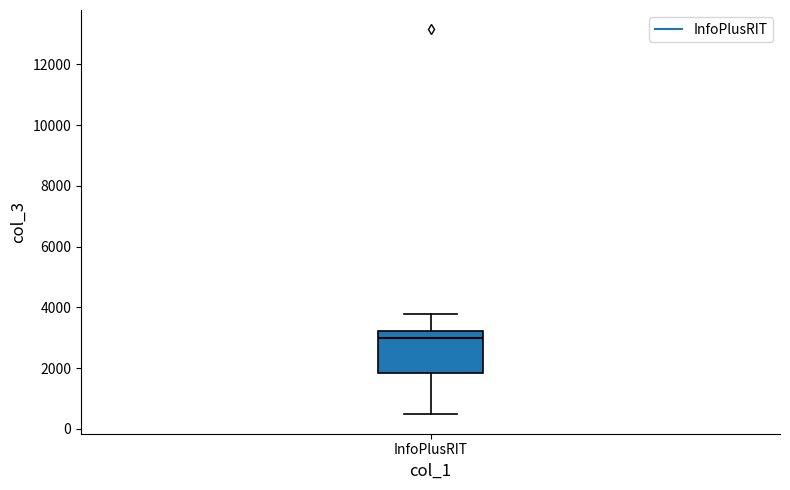

Read this box plot against the y-axis: the position of the median line, the range covered by the box, and the ends of both whiskers. The values are not printed on the chart, so give them approximately, as read against the axis.

median 3000, box 1800 to 3200, whiskers 400 to 3800